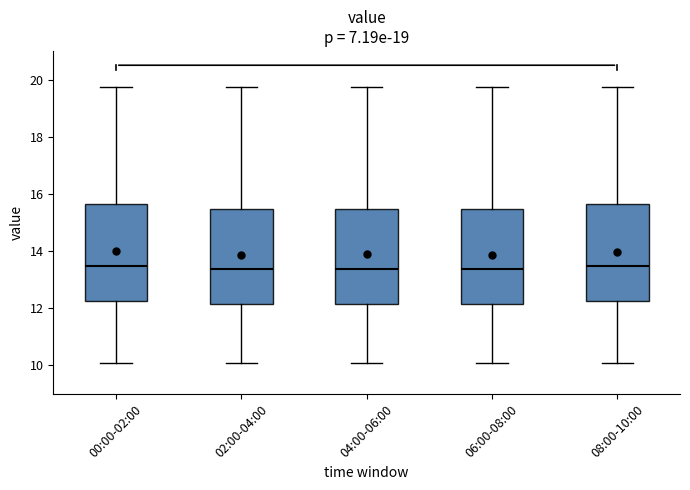

Reading left to right, transcribe this box plot: for each box, give where its median line is, the range the box spans, and where its two whiskers end, as read against the y-axis. The values are not printed on the chart, so give them approximately, as read against the axis.

00:00-02:00: median 13.4, box 12.2 to 15.6, whiskers 10.2 to 19.8
02:00-04:00: median 13.4, box 12.2 to 15.4, whiskers 10.2 to 19.8
04:00-06:00: median 13.4, box 12.2 to 15.4, whiskers 10.2 to 19.8
06:00-08:00: median 13.4, box 12.2 to 15.4, whiskers 10.2 to 19.8
08:00-10:00: median 13.4, box 12.2 to 15.6, whiskers 10.2 to 19.8